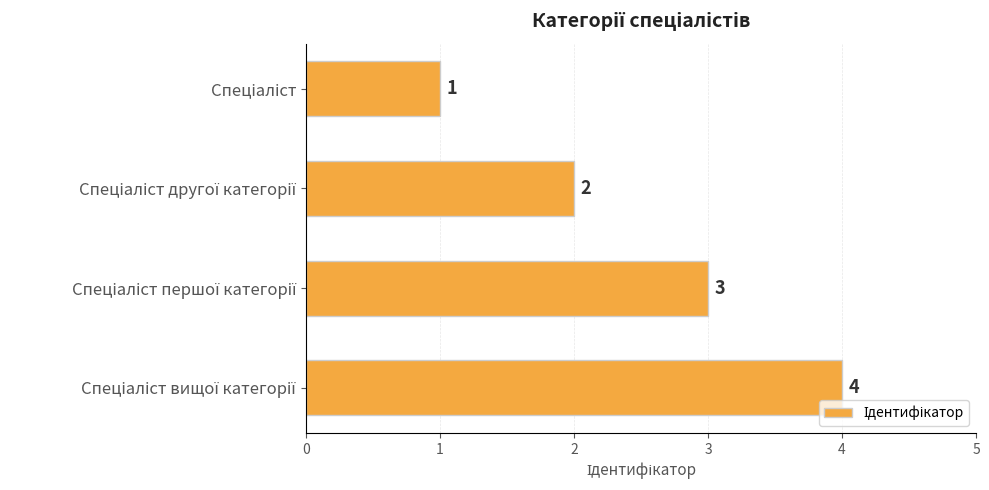

What is the sum of all values?

10